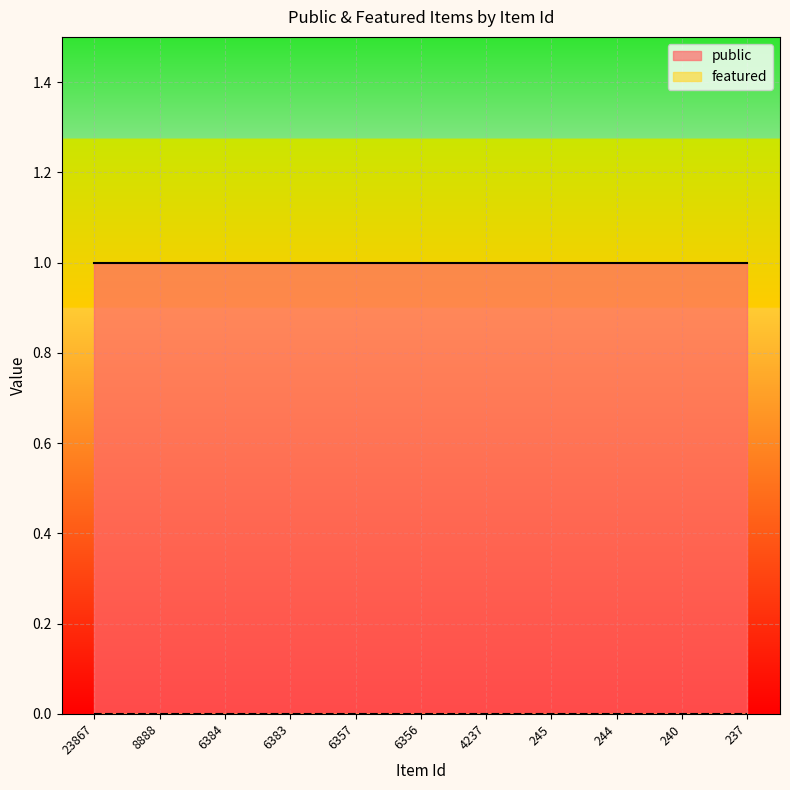

What are all the series names shown in the legend?

public, featured